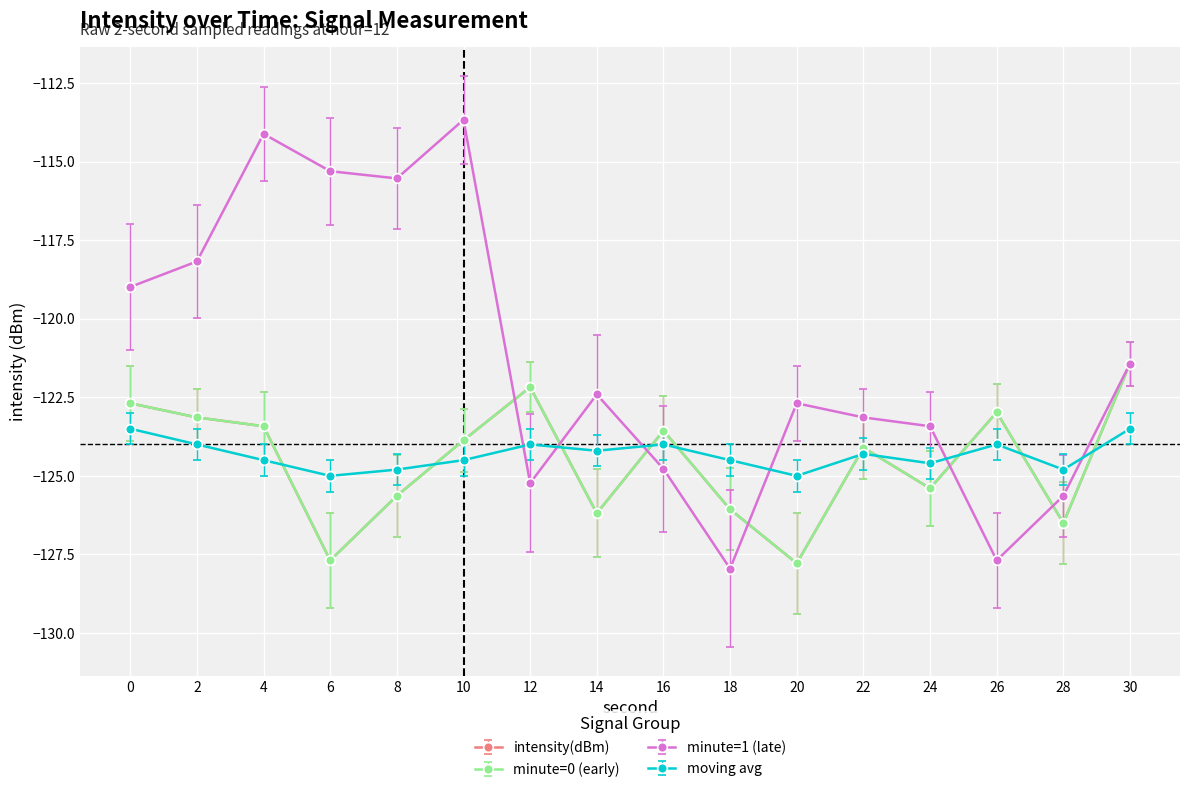

What is the spread (max minus min) of values at 6?

12.4